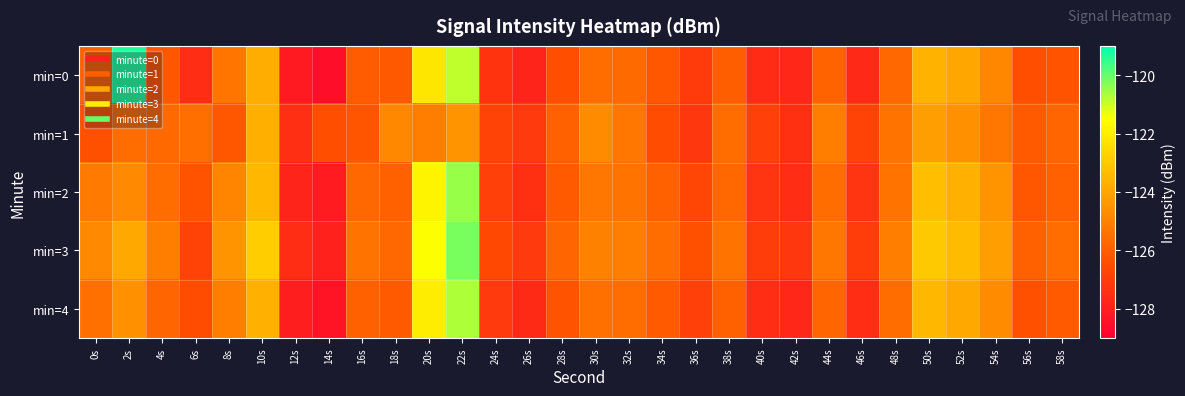

Reading right to left, transcribe all the data shown in this chart.

min=0: 58s=-126.3	56s=-126.4	54s=-124.8	52s=-124.0	50s=-123.6	48s=-125.7	46s=-127.6	44s=-125.9	42s=-127.7	40s=-127.6	38s=-126.0	36s=-127.1	34s=-126.2	32s=-125.6	30s=-125.6	28s=-126.4	26s=-127.8	24s=-127.3	22s=-120.9	20s=-122.2	18s=-126.1	16s=-126.1	14s=-128.5	12s=-128.1	10s=-123.8	8s=-125.3	6s=-127.5	4s=-126.2	2s=-119.3	0s=-125.9
min=1: 58s=-125.8	56s=-126.1	54s=-125.3	52s=-124.6	50s=-124.2	48s=-125.4	46s=-126.8	44s=-125.1	42s=-127.4	40s=-126.9	38s=-125.6	36s=-127.2	34s=-126.5	32s=-125.3	30s=-124.7	28s=-125.9	26s=-127.1	24s=-126.8	22s=-124.5	20s=-125.1	18s=-124.8	16s=-126.3	14s=-126.4	12s=-127.4	10s=-123.7	8s=-126.2	6s=-125.5	4s=-125.7	2s=-125.6	0s=-126.4
min=2: 58s=-125.9	56s=-126.2	54s=-124.5	52s=-123.7	50s=-123.3	48s=-125.4	46s=-127.3	44s=-125.6	42s=-127.5	40s=-127.3	38s=-125.7	36s=-126.7	34s=-125.9	32s=-125.4	30s=-125.3	28s=-126.1	26s=-127.4	24s=-126.9	22s=-120.5	20s=-121.8	18s=-125.9	16s=-125.7	14s=-128.1	12s=-127.8	10s=-123.5	8s=-124.9	6s=-126.3	4s=-125.6	2s=-124.8	0s=-125.2
min=3: 58s=-125.6	56s=-125.9	54s=-124.2	52s=-123.4	50s=-123.0	48s=-125.1	46s=-127.0	44s=-125.3	42s=-127.2	40s=-127.0	38s=-125.4	36s=-126.4	34s=-125.6	32s=-125.1	30s=-125.0	28s=-125.8	26s=-127.1	24s=-126.6	22s=-120.2	20s=-121.5	18s=-125.7	16s=-125.4	14s=-127.9	12s=-127.5	10s=-122.9	8s=-124.5	6s=-126.8	4s=-125.1	2s=-123.9	0s=-124.8
min=4: 58s=-126.1	56s=-126.4	54s=-124.7	52s=-123.9	50s=-123.5	48s=-125.6	46s=-127.5	44s=-125.8	42s=-127.7	40s=-127.5	38s=-125.9	36s=-126.9	34s=-126.1	32s=-125.6	30s=-125.5	28s=-126.3	26s=-127.6	24s=-127.1	22s=-120.7	20s=-122.0	18s=-126.1	16s=-125.9	14s=-128.3	12s=-128.0	10s=-123.7	8s=-125.1	6s=-126.5	4s=-125.8	2s=-124.6	0s=-125.5